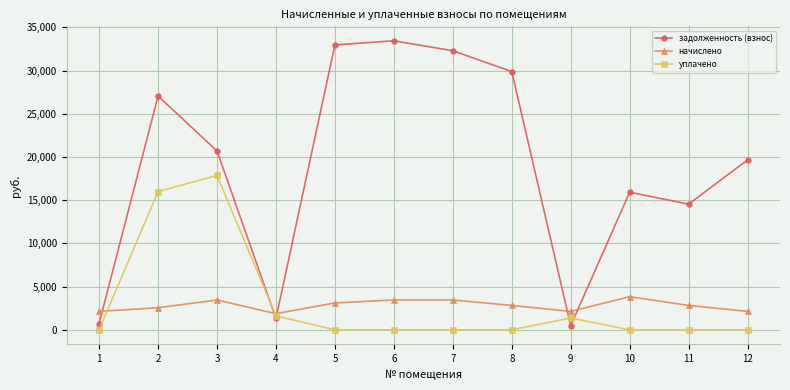

Where is the first local minimum for задолженность (взнос)?

4